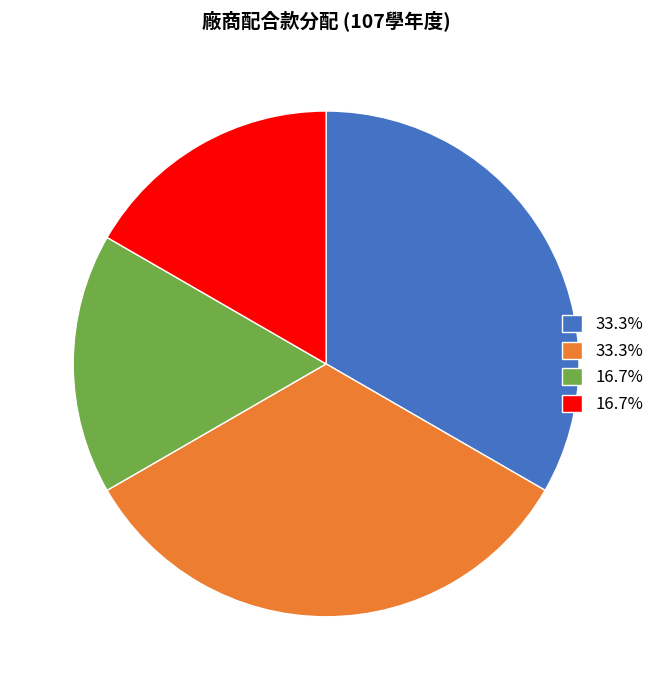

Is there a majority slice in this chart?

No